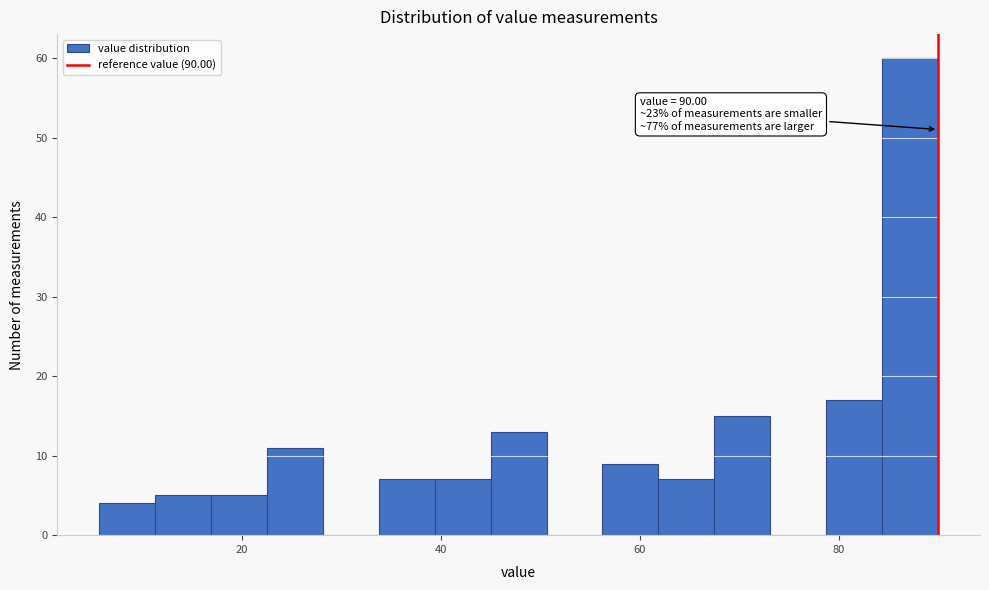

Around what value on the x-axis is the tallest bar? Give the approximate position of its centre, as read against the axis.

88